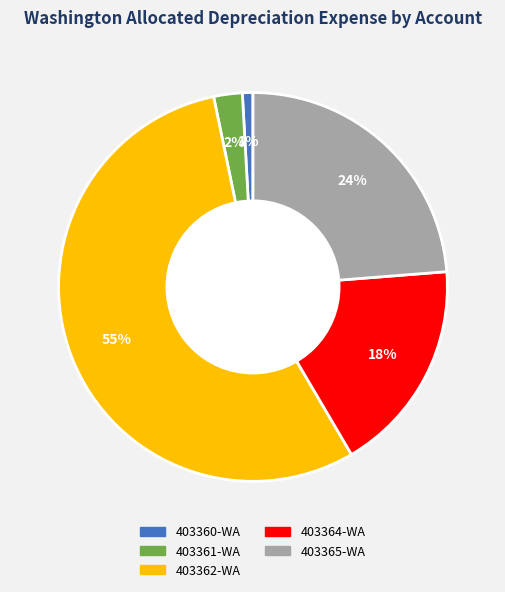

To the nearest percent, what is the average slice percentage?

20%